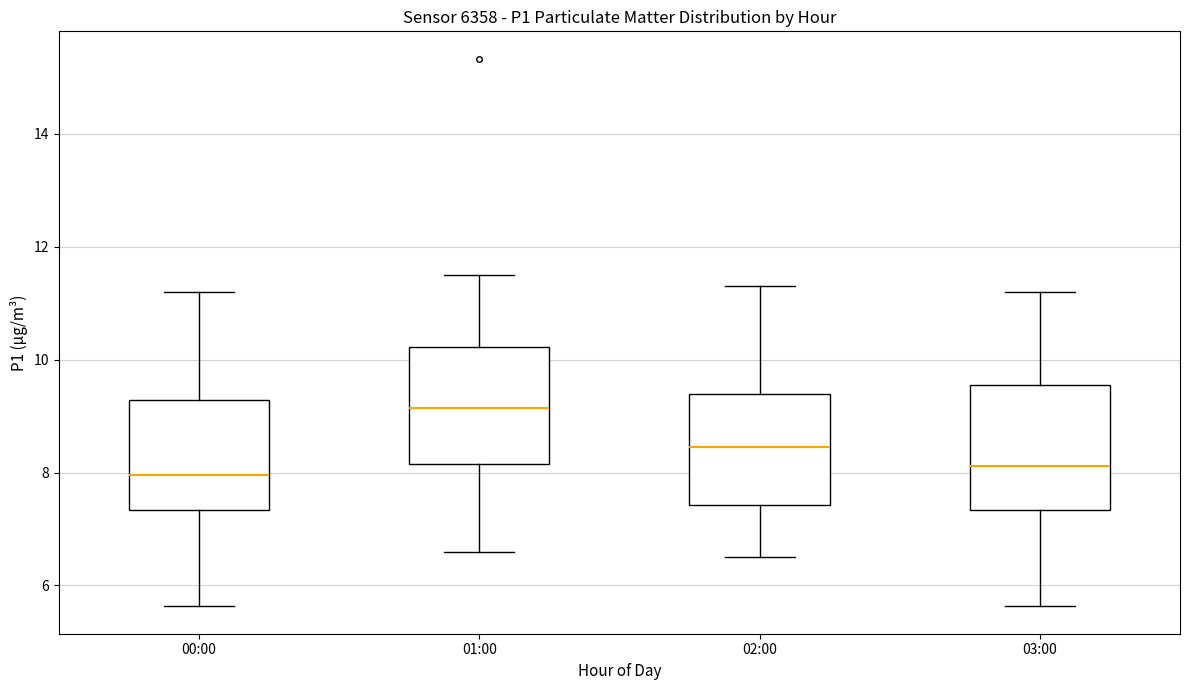

Reading left to right, transcribe this box plot: for each box, give where its median line is, the range the box spans, and where its two whiskers end, as read against the y-axis. The values are not printed on the chart, so give them approximately, as read against the axis.

00:00: median 8.0, box 7.4 to 9.2, whiskers 5.6 to 11.2
01:00: median 9.2, box 8.2 to 10.2, whiskers 6.6 to 11.6
02:00: median 8.4, box 7.4 to 9.4, whiskers 6.6 to 11.4
03:00: median 8.2, box 7.4 to 9.6, whiskers 5.6 to 11.2